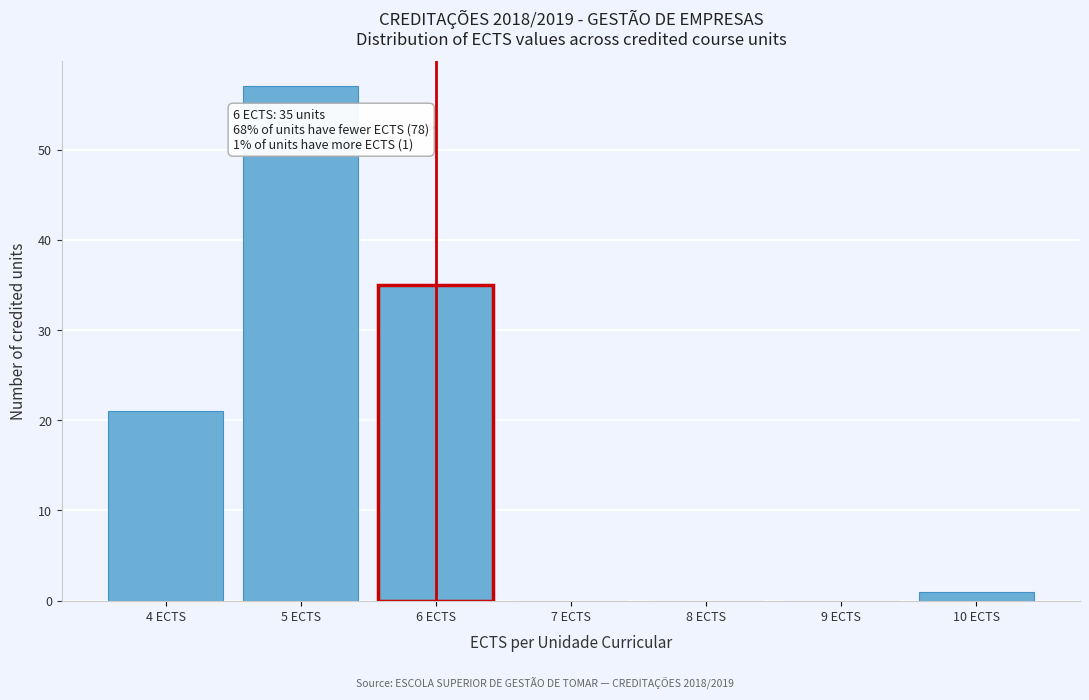

Reading left to right, transcribe all the data shown in this chart.

4 ECTS=21	5 ECTS=57	6 ECTS=35	7 ECTS=0	8 ECTS=0	9 ECTS=0	10 ECTS=1